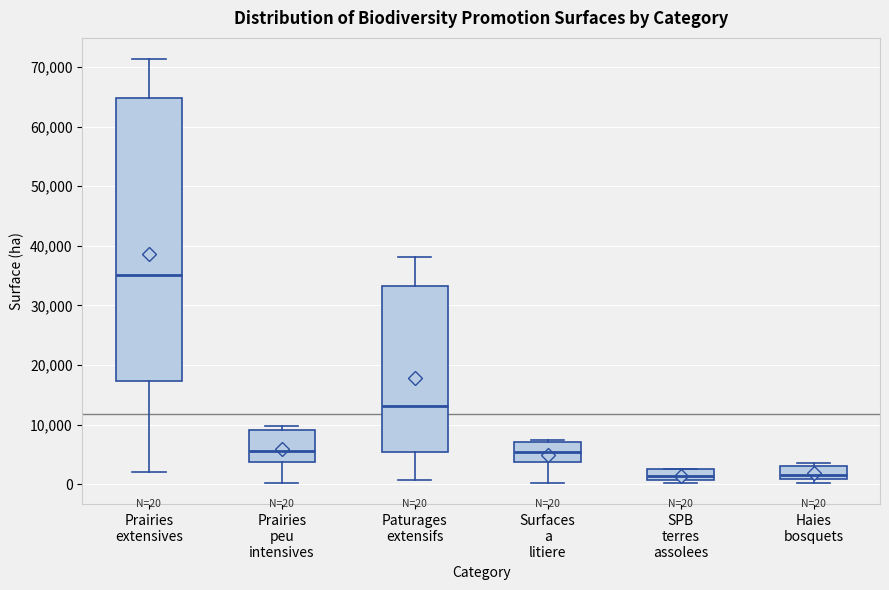

Comparing the boxes themselves (not the whiskers), which one is the tallest?

Prairies extensives